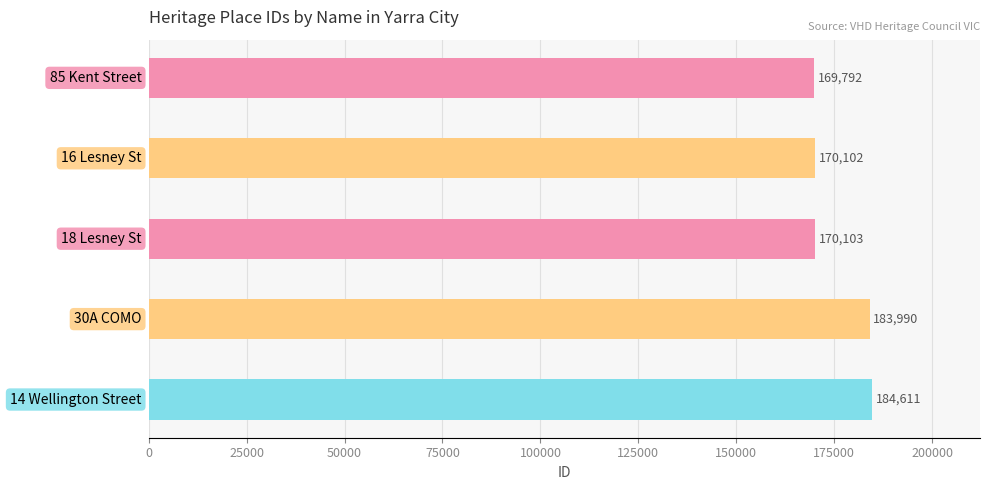

How many distinct data groups are displayed?

1